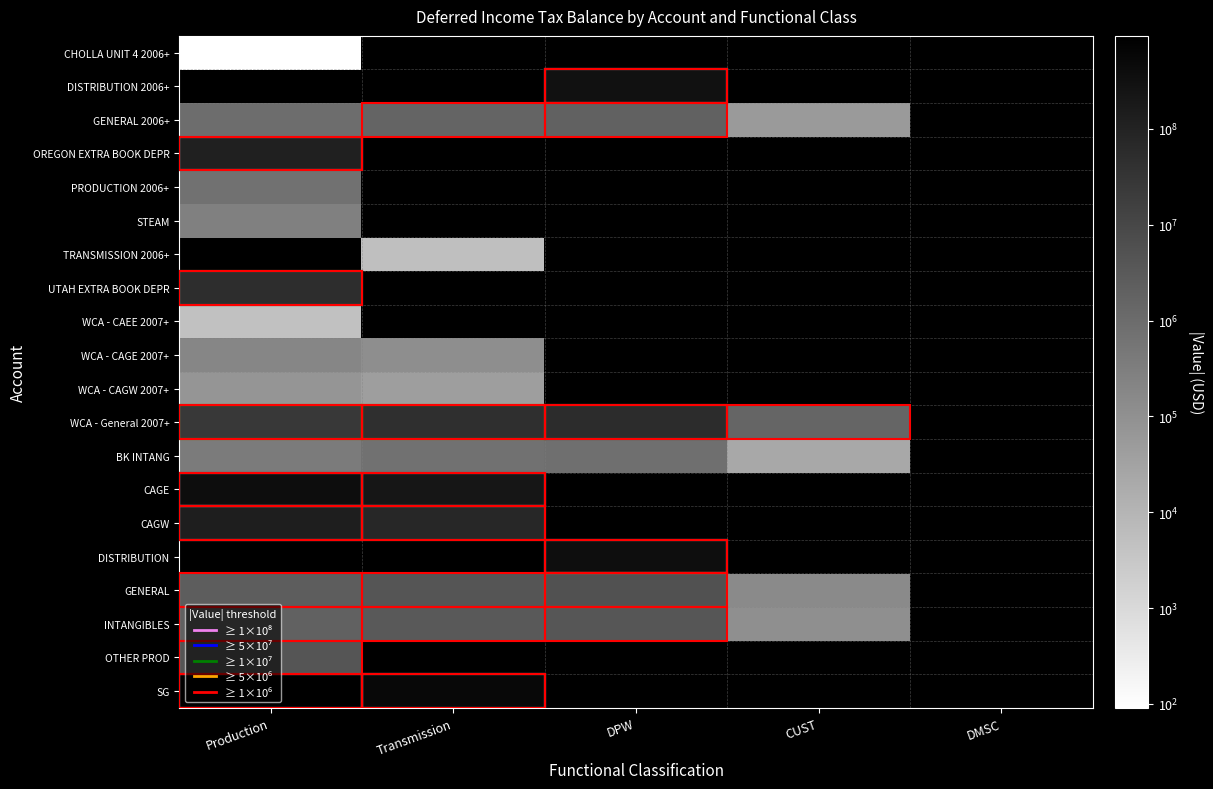

The value of DISTRIBUTION 2006+ at DPW is 288838378.2. True or false?

True